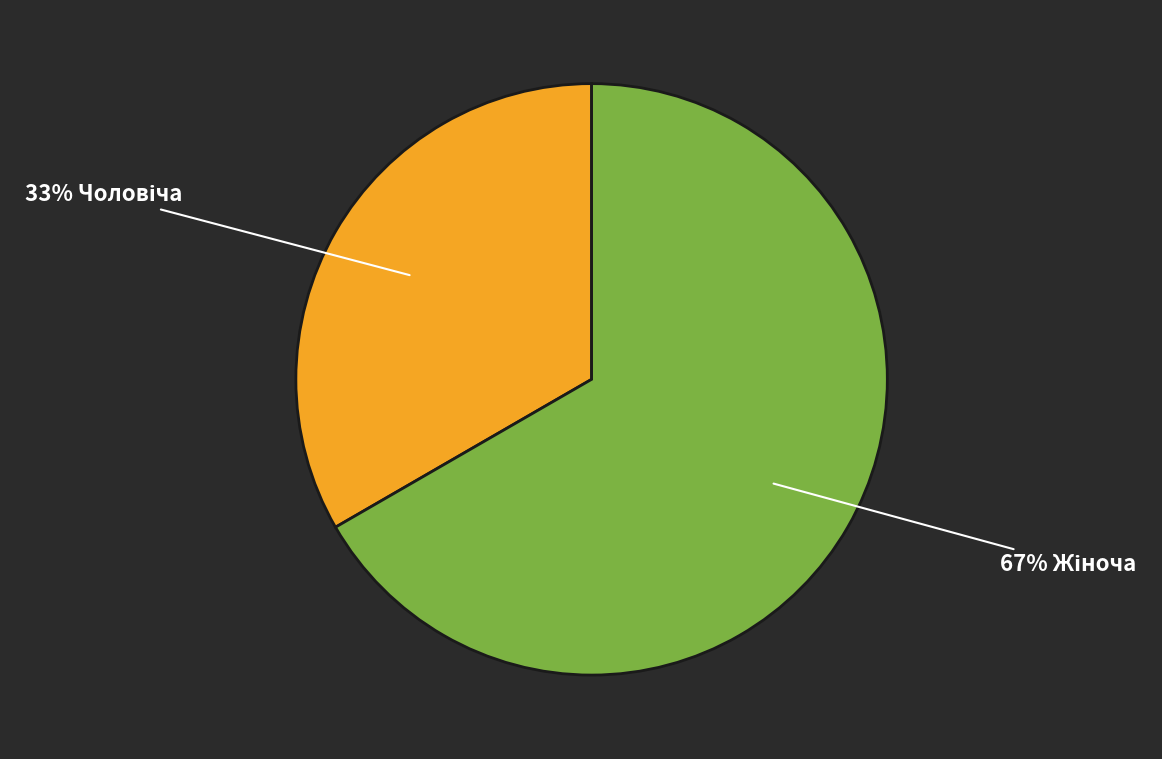

To the nearest percent, what is the average slice percentage?

50%